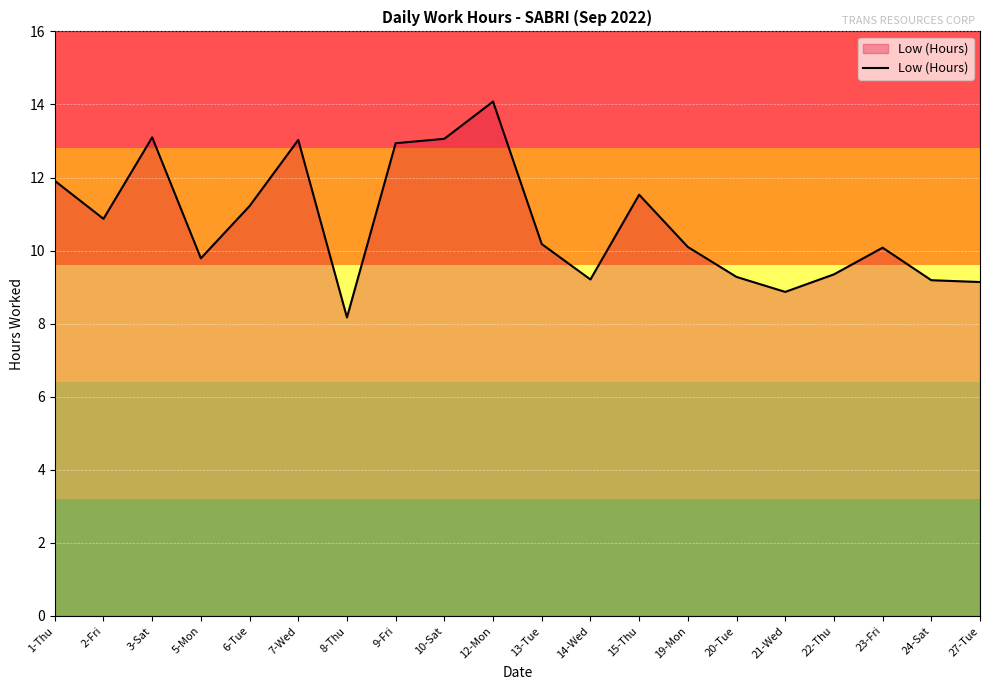

What is the sum of the values at 3-Sat and 5-Mon?

22.9